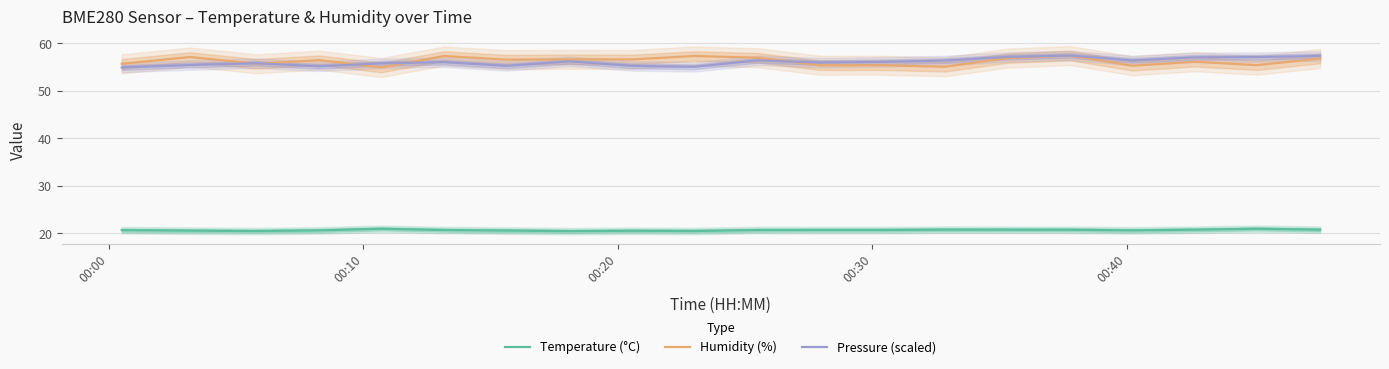

True or false: Pressure (scaled) and Temperature (°C) intersect in this chart.

False